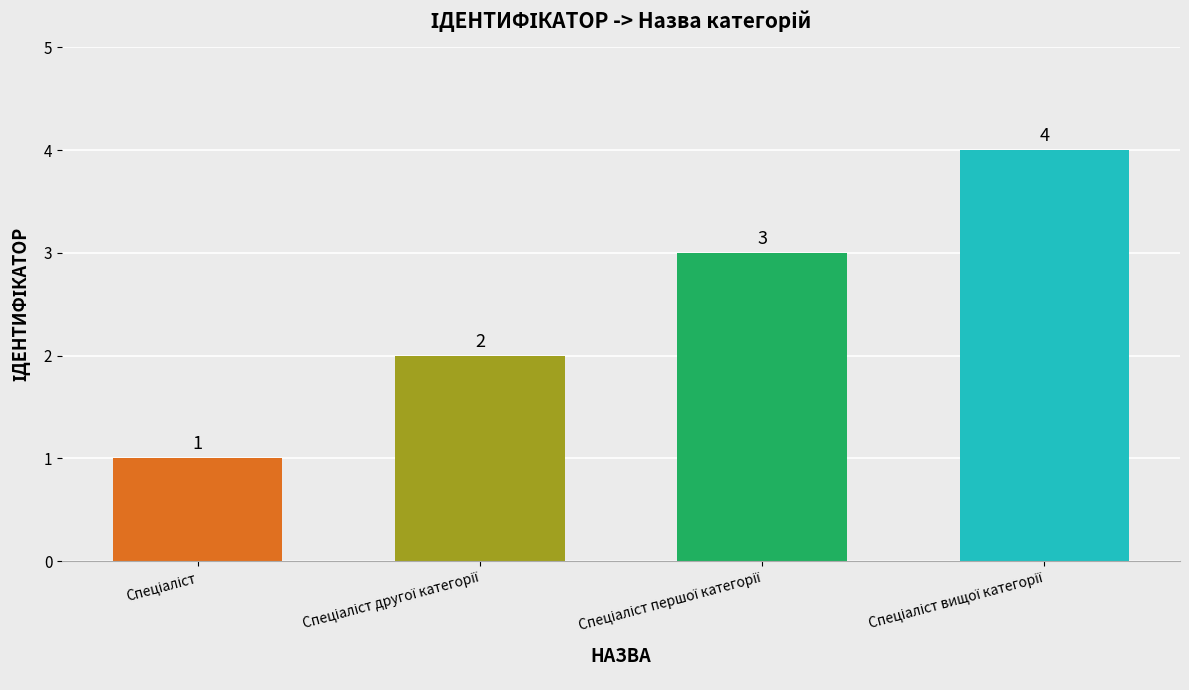

Are the bars horizontal?

No